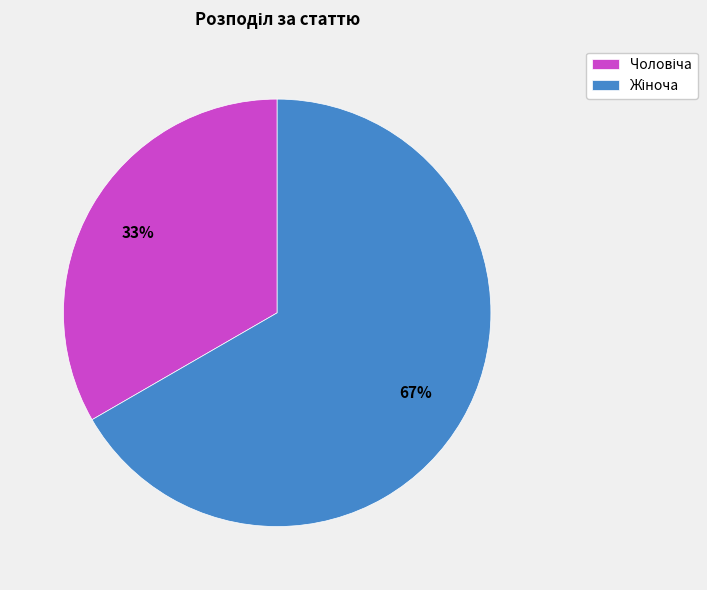

Is there any slice that represents more than half of the pie?

Yes